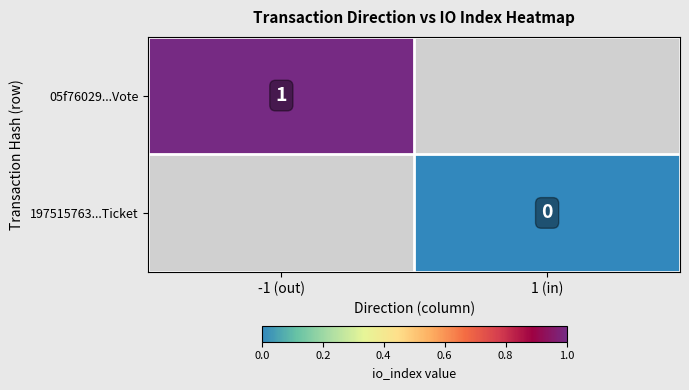

What is the maximum value shown in the chart?

1.0